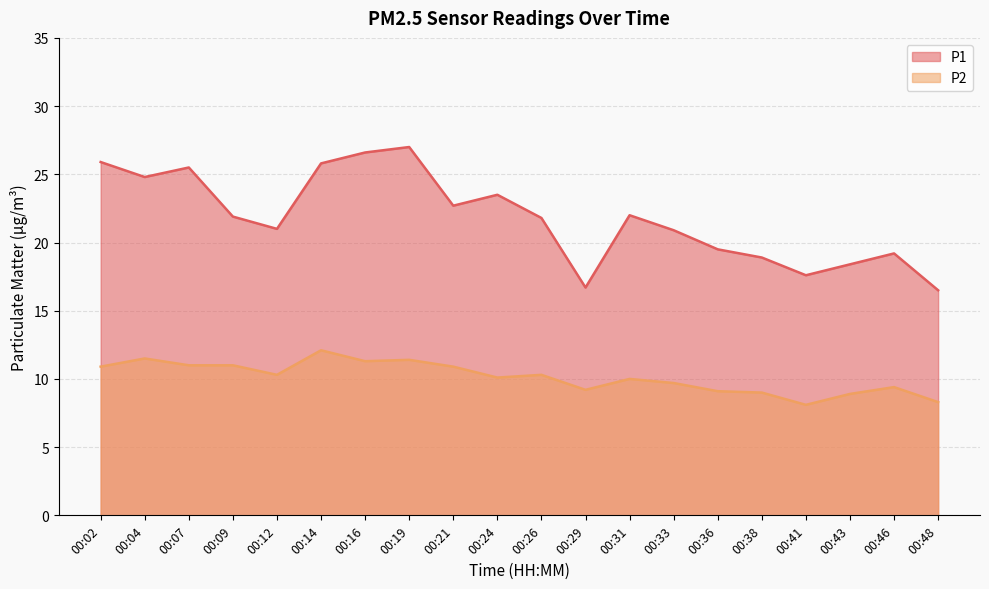

Is it true that P1 equals 25.5 at 00:07?

True